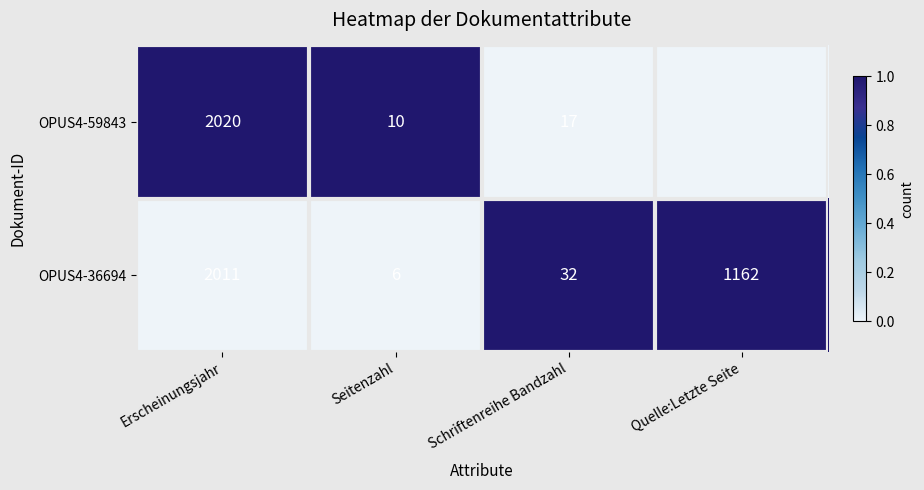

What is the sum of the OPUS4-59843 values at Schriftenreihe Bandzahl and Erscheinungsjahr?

2037